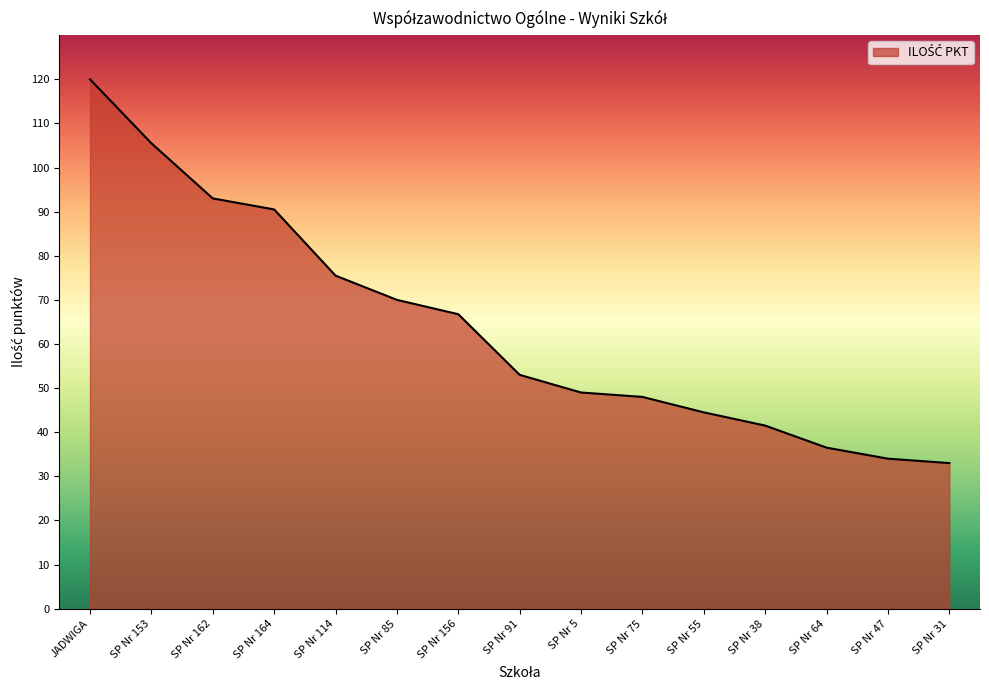

How many series are shown in this chart?

1